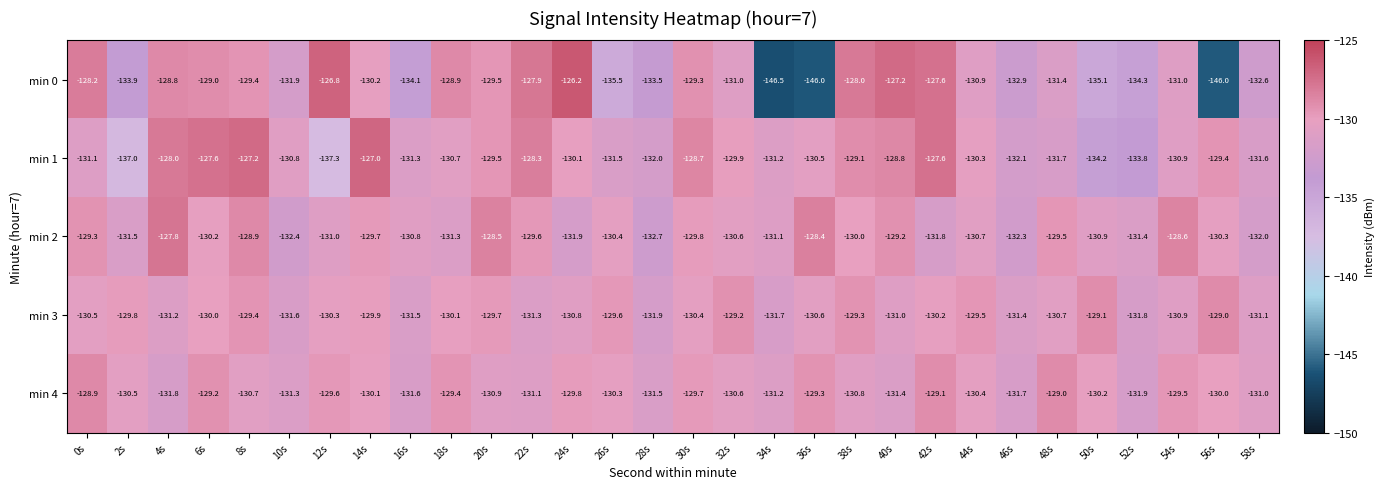

At which label does min 1 first exceed -130?

4s